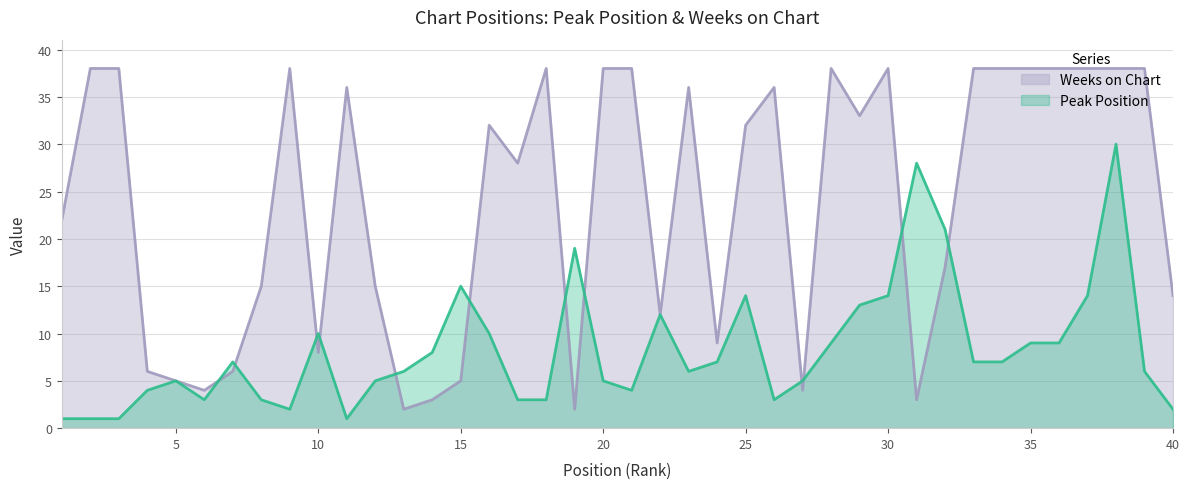

The Peak Position series shows 7 at 24. True or false?

True